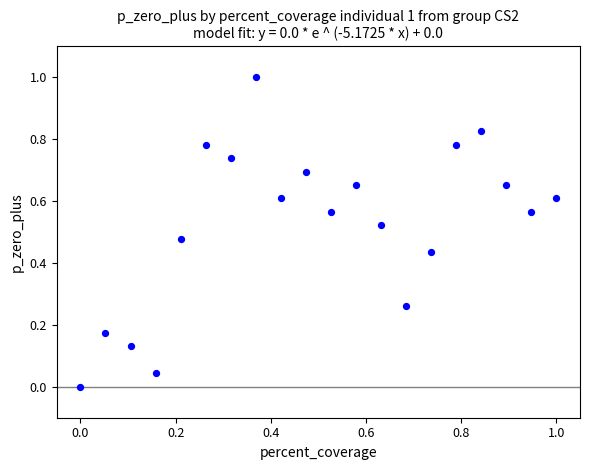

What is the range of Y values (max minus min)?

1.0